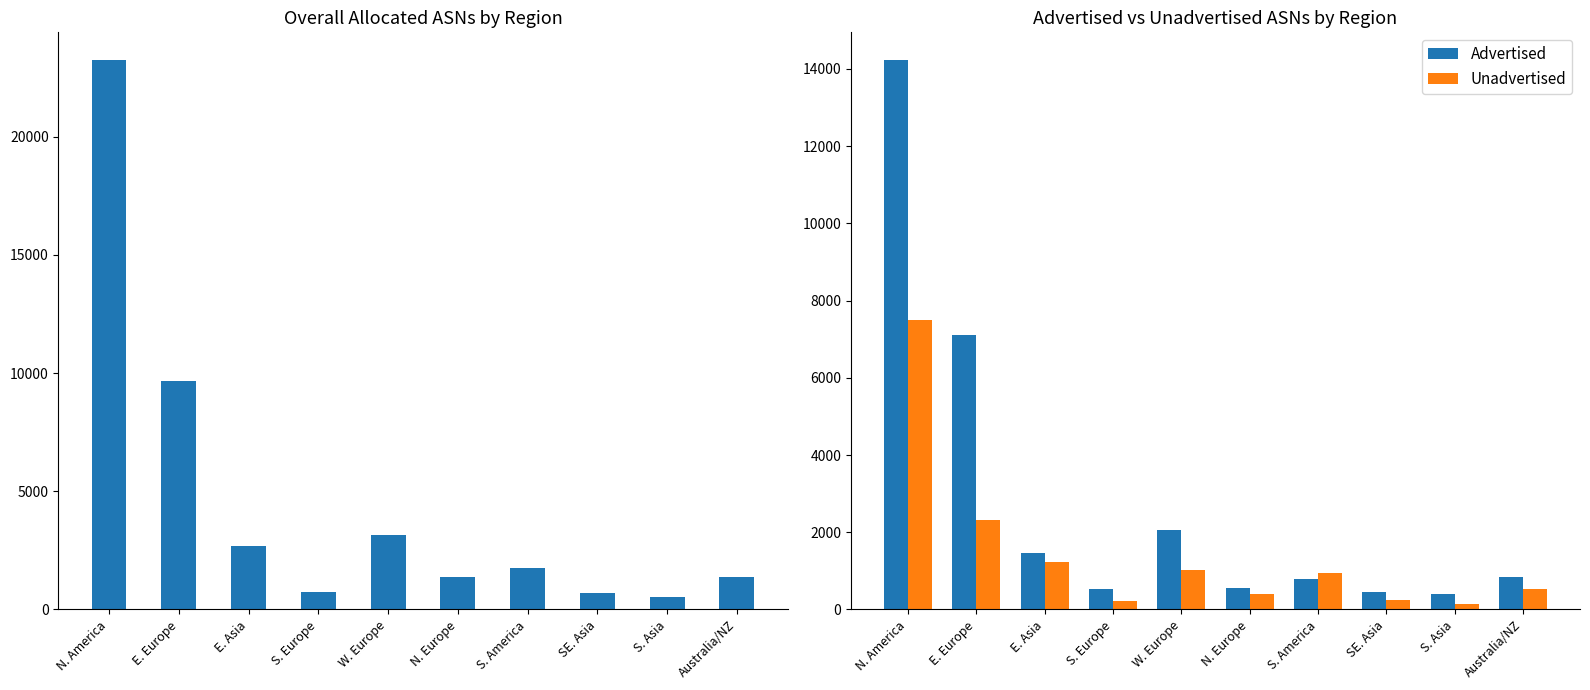

Is the value of Allocated ASNs at S. Asia greater than the value of Unadvertised at W. Europe?

No